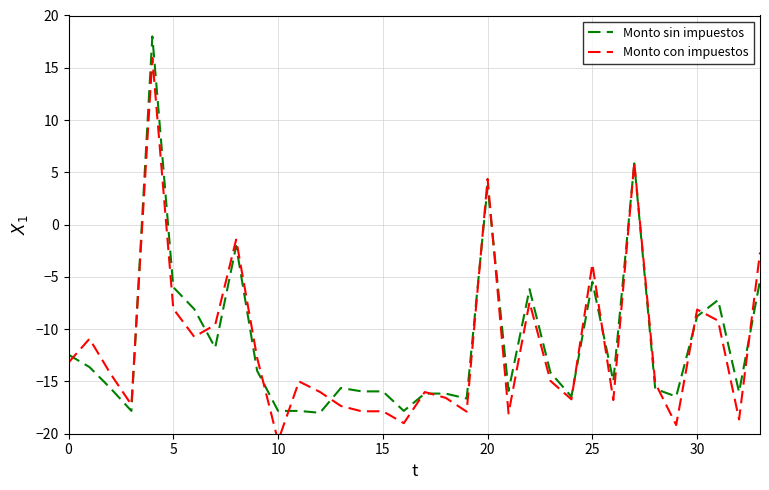

What is the difference between the highest and lowest values at 24?

0.3